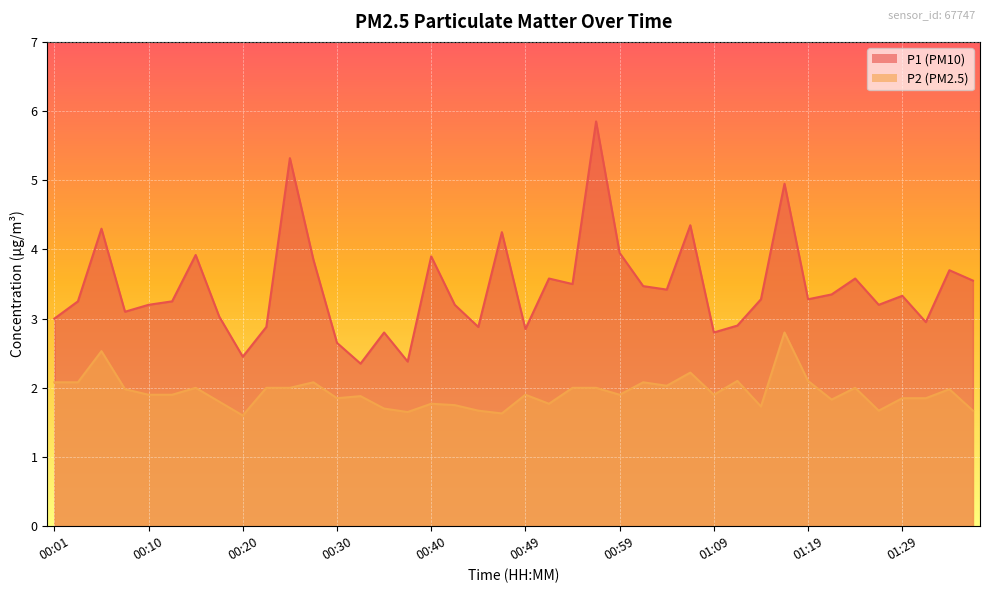

Count the number of categories in the chart.

40